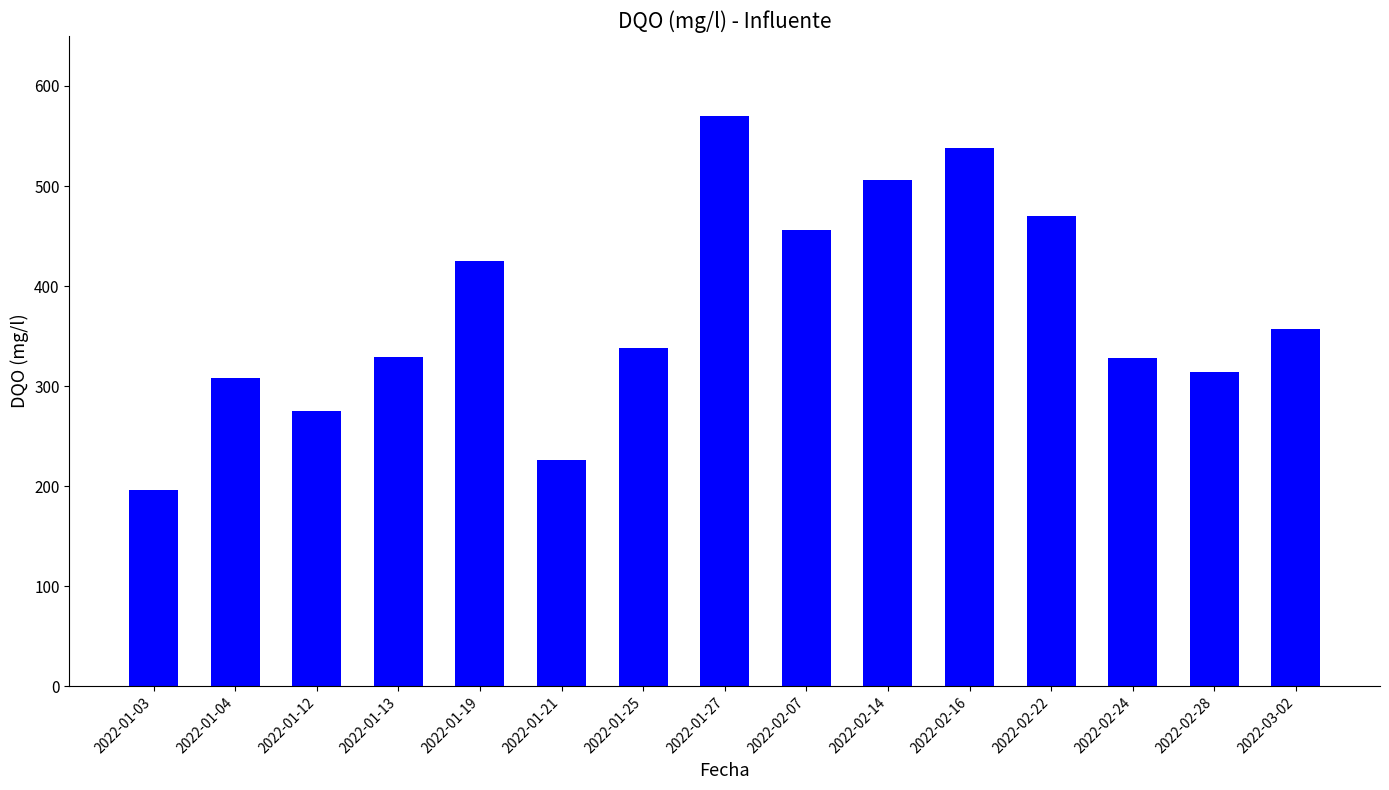

At which category does the chart reach its peak across all series?

2022-01-27